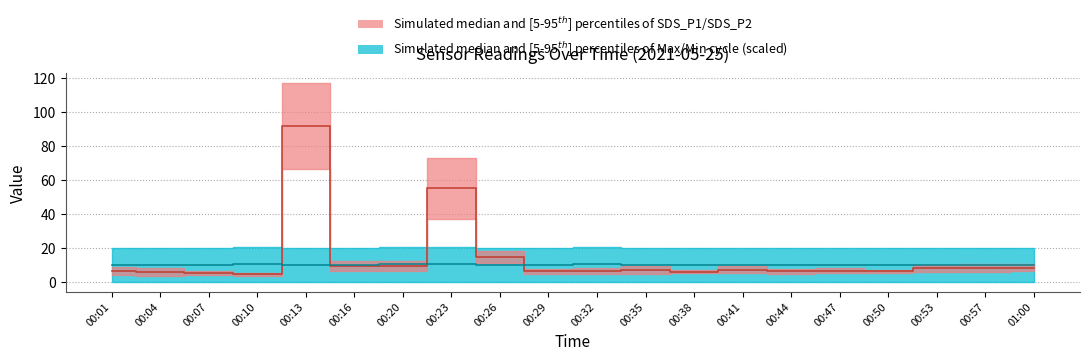

Where is Max_cycle nearest to the value 10?

00:38